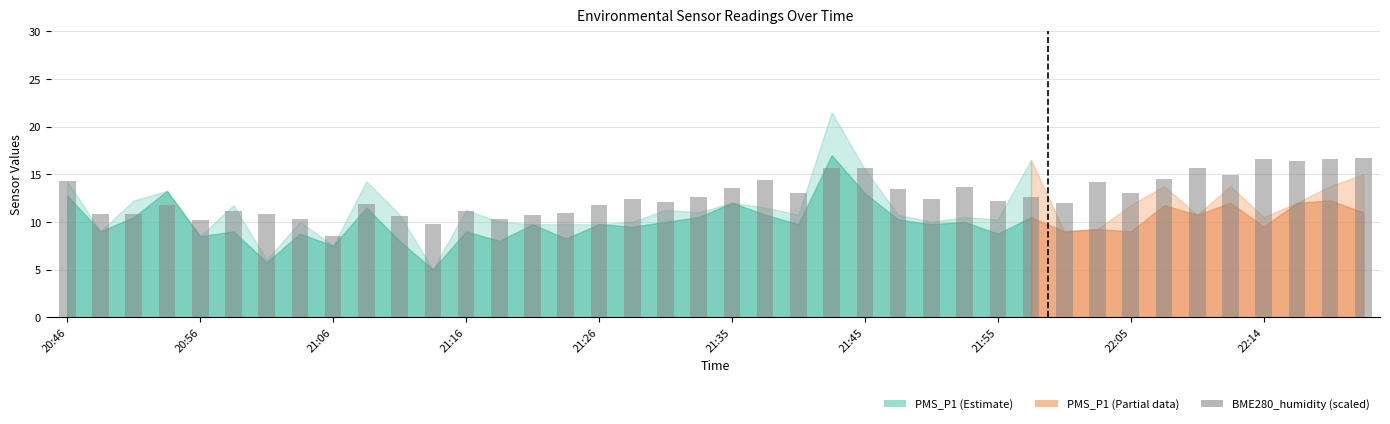

What is the sum of all values?

509.7